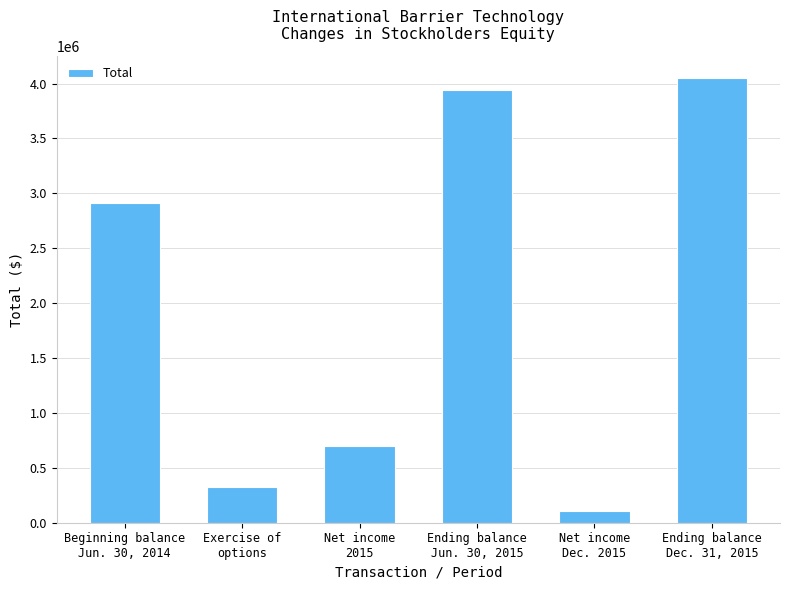

What is the change in value from Net income
2015 to Net income
Dec. 2015?

-595370